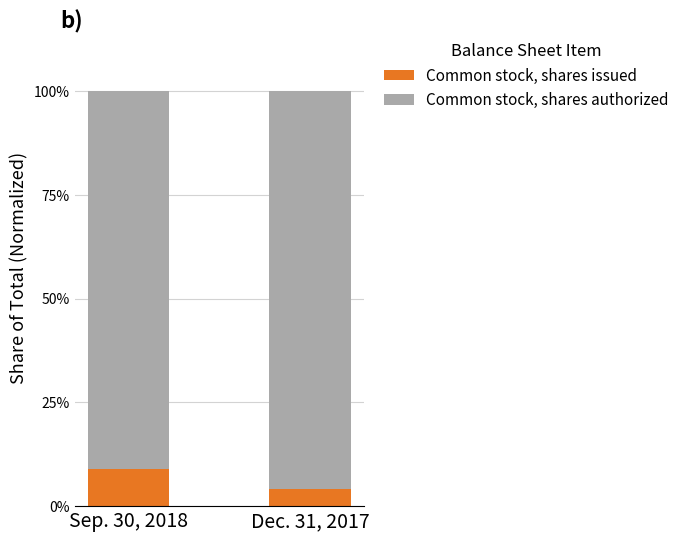

What is the difference between the Common stock, shares issued values at Sep. 30, 2018 and Dec. 31, 2017?

4.9